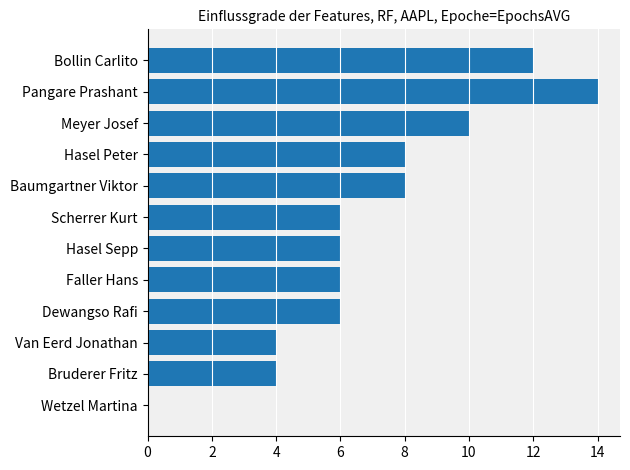

What value does the data have at Dewangso Rafi?

6